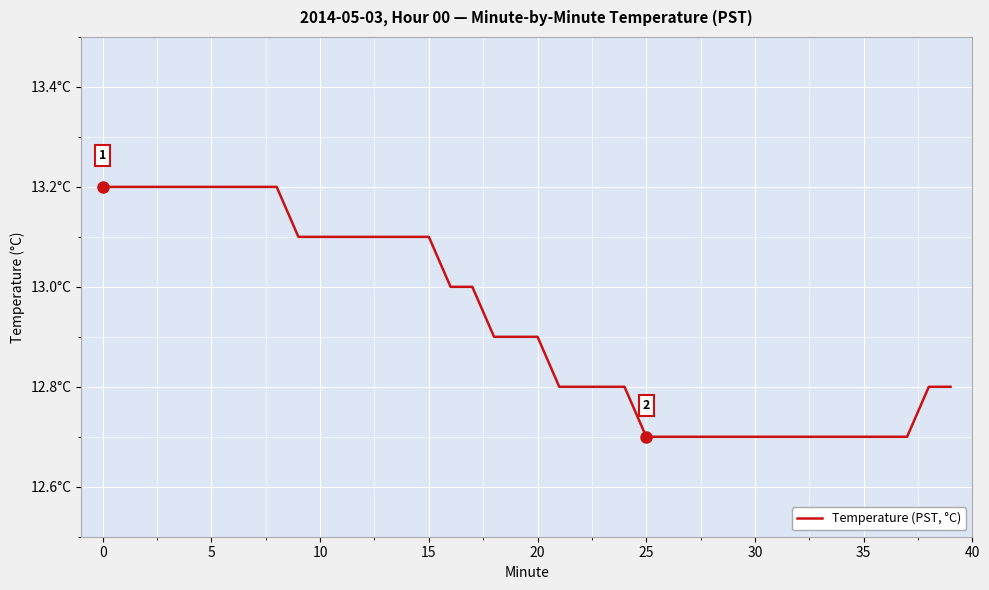

What is the label of the 7th point from the right?

33